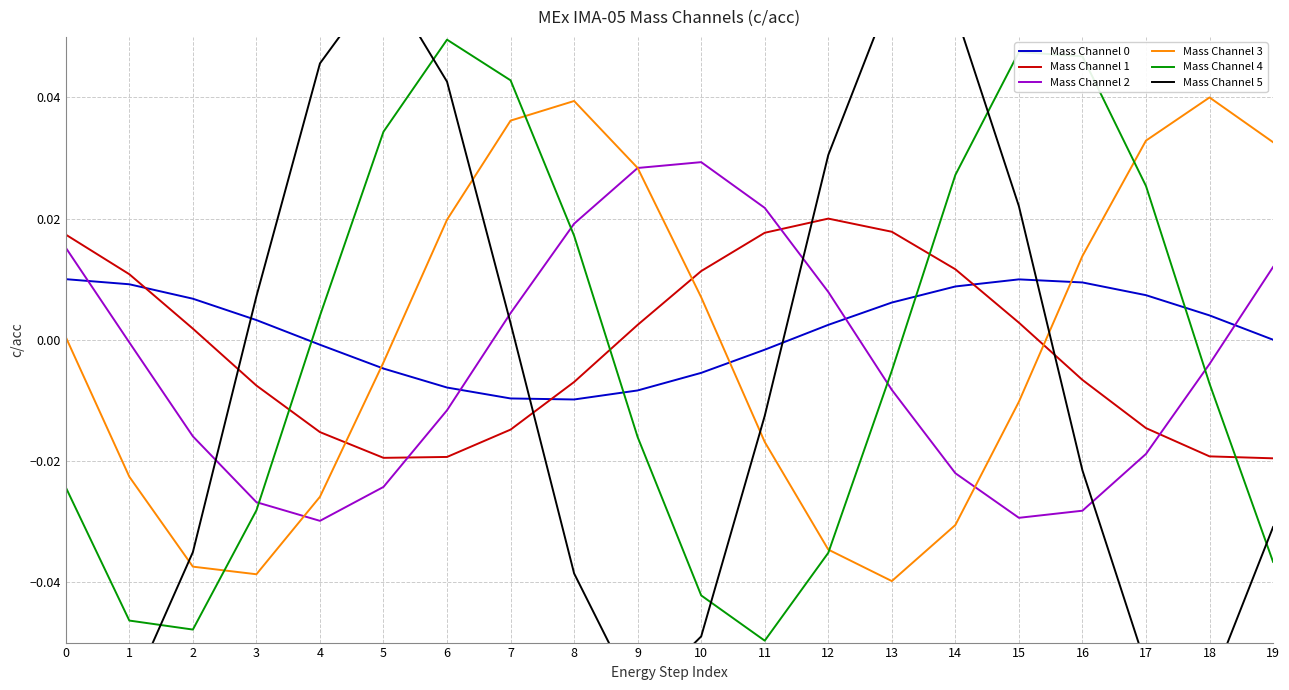

In Mass Channel 5, how many points are lower than both neighbors (excluding endpoints)?

3